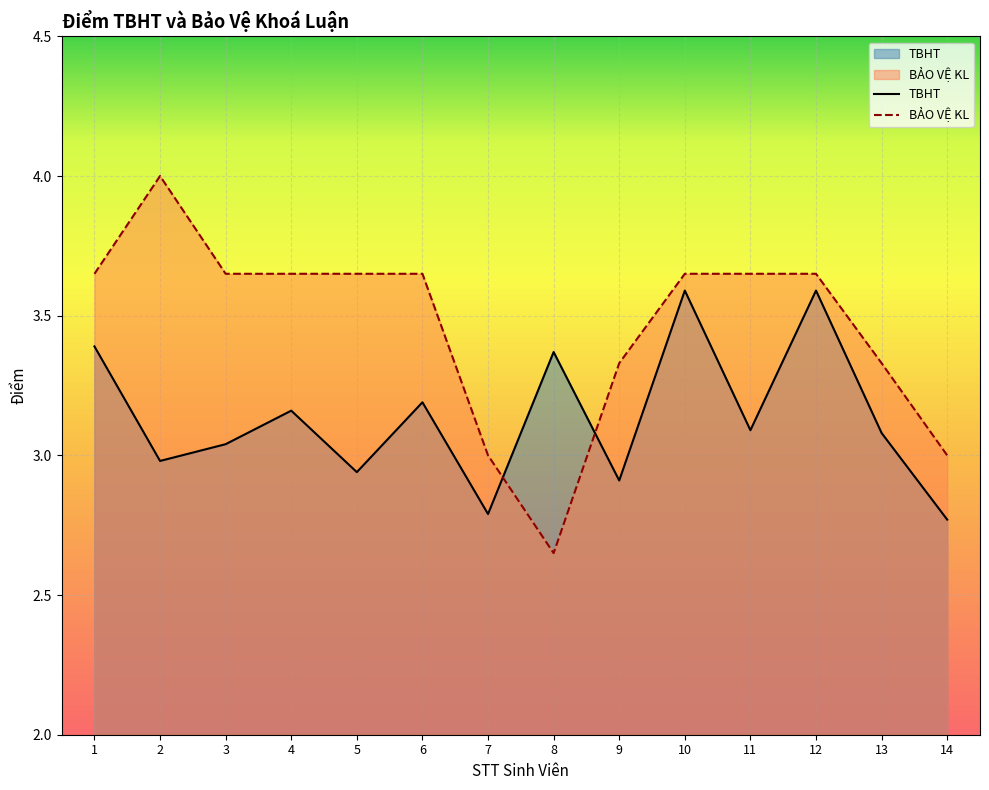

Is it true that TBHT equals 0.8 at 3?

False